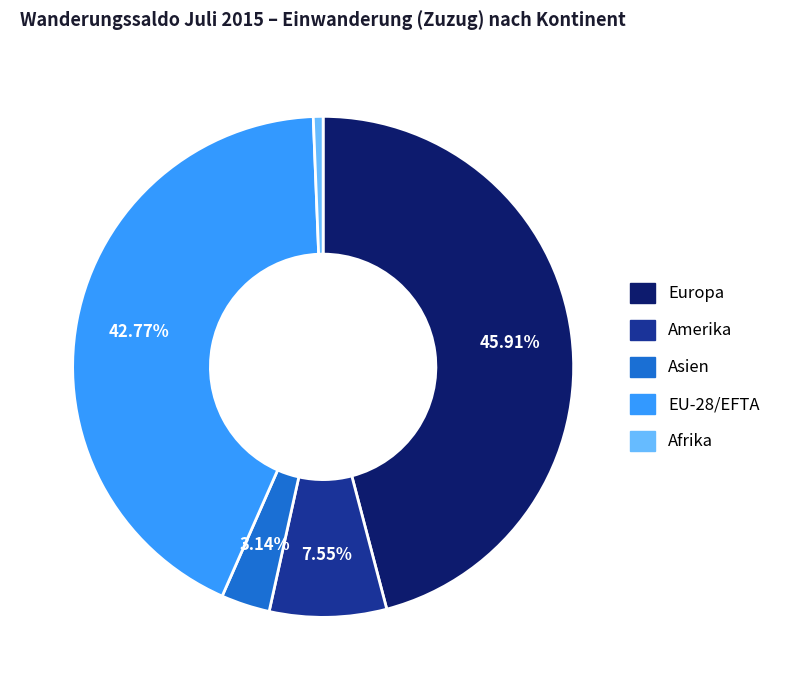

Count the number of slices in the pie.

5